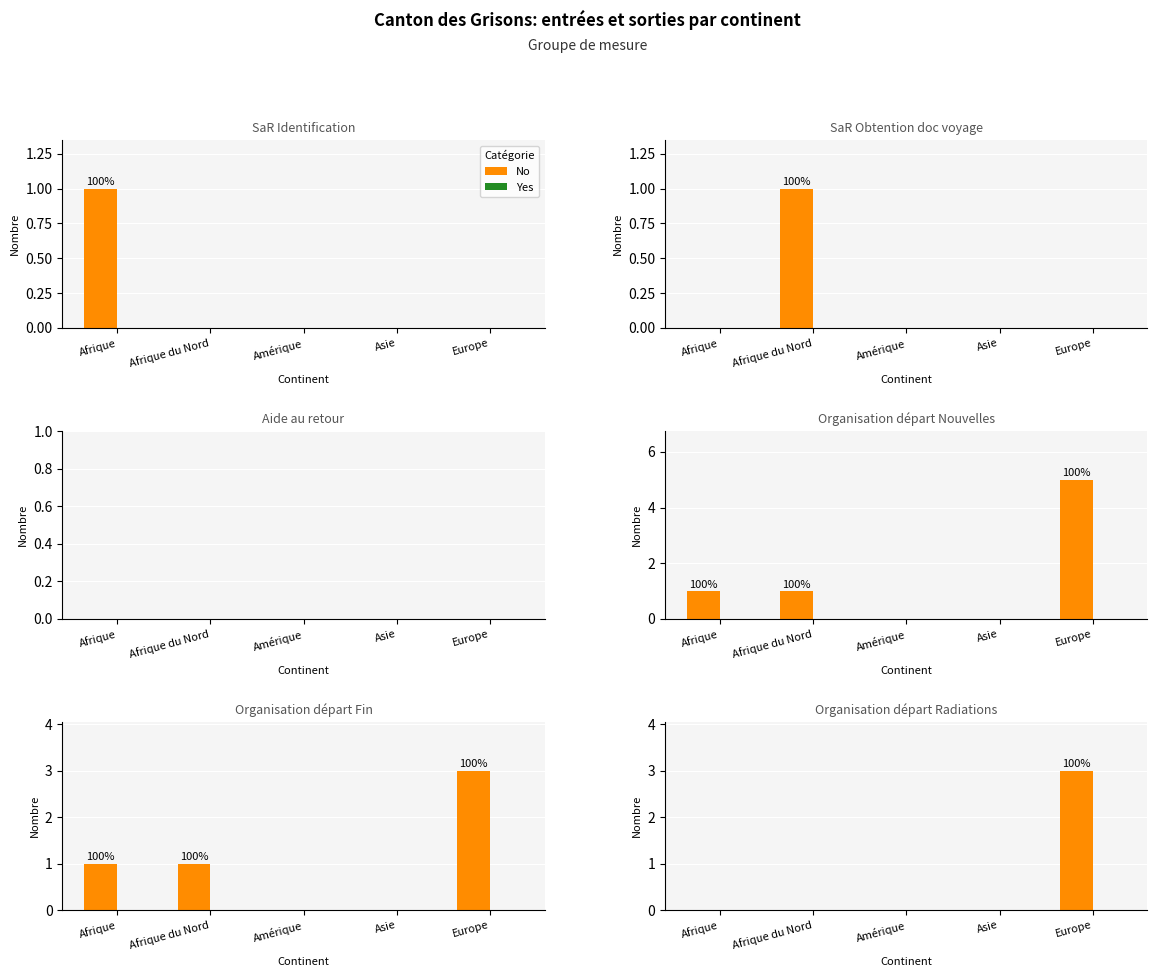

Which series has the widest spread of values?

No